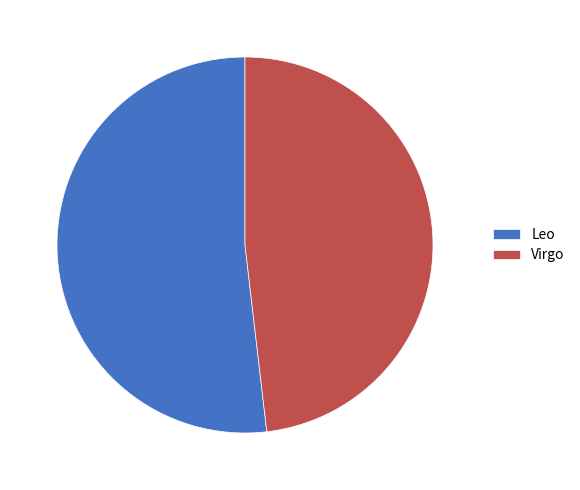

Does Leo represent more than half of the total?

Yes